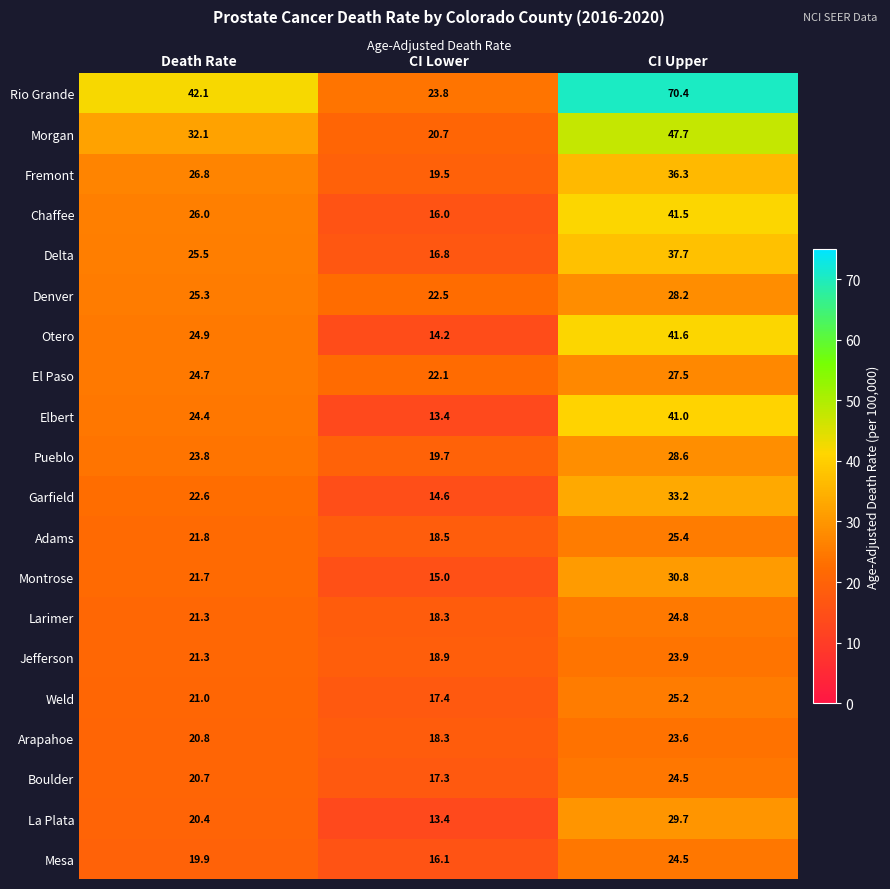

What is the total value across all series at CI Upper?

666.1